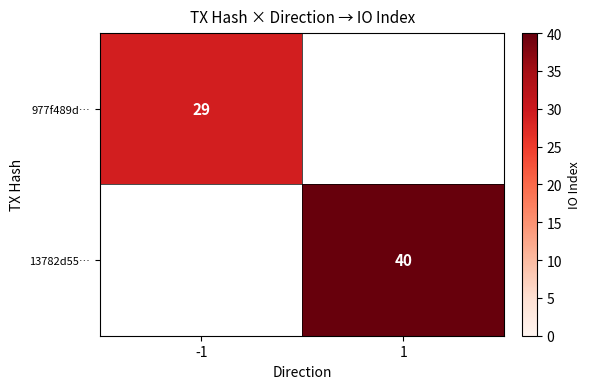

The 977f489d… series shows 6 at -1. True or false?

False